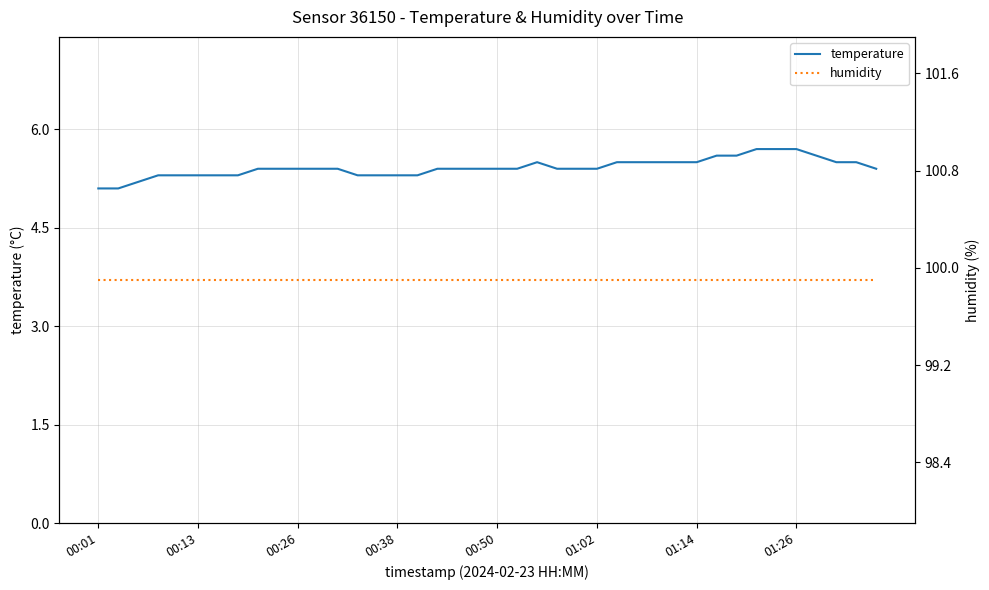

True or false: temperature has more than 0 points higher than both neighbors.

True